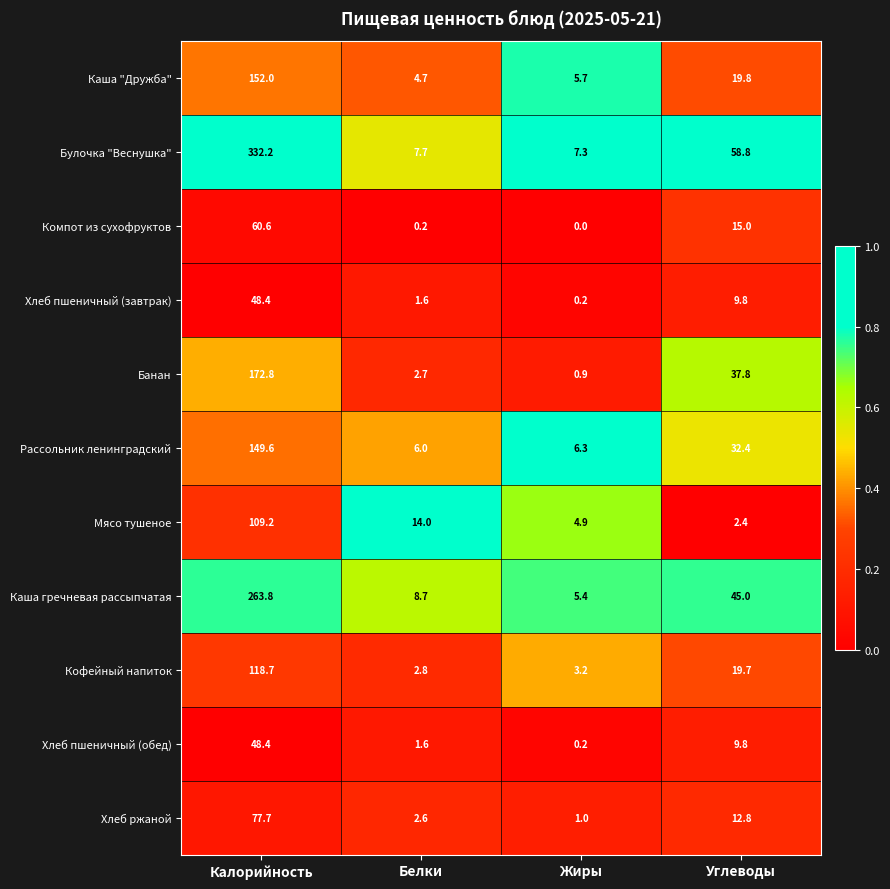

Is the value of Банан at Углеводы greater than the value of Каша гречневая рассыпчатая at Углеводы?

No